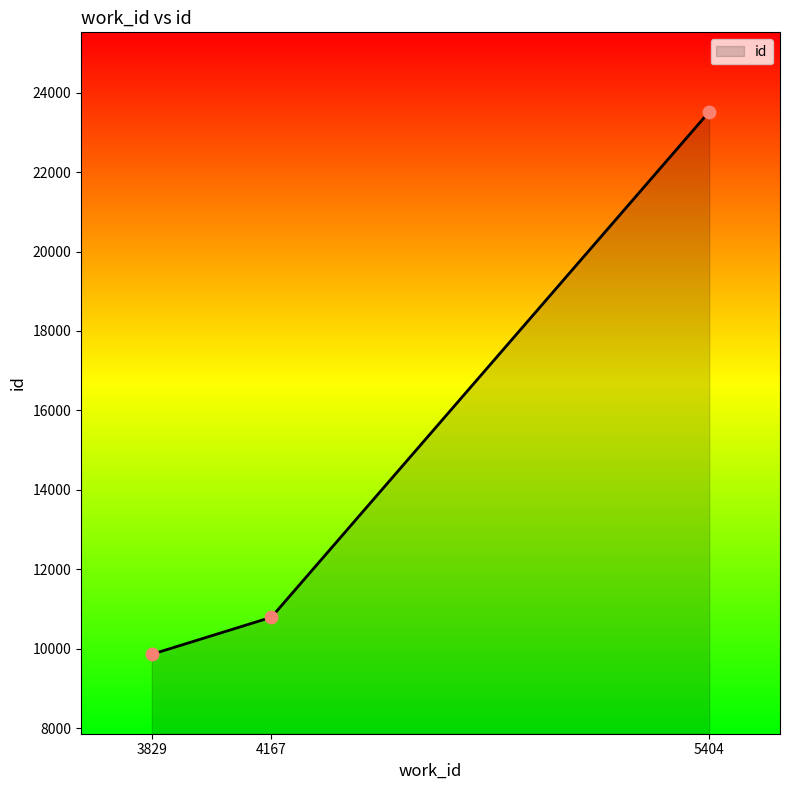

Between 5404 and 3829, which is larger?

5404